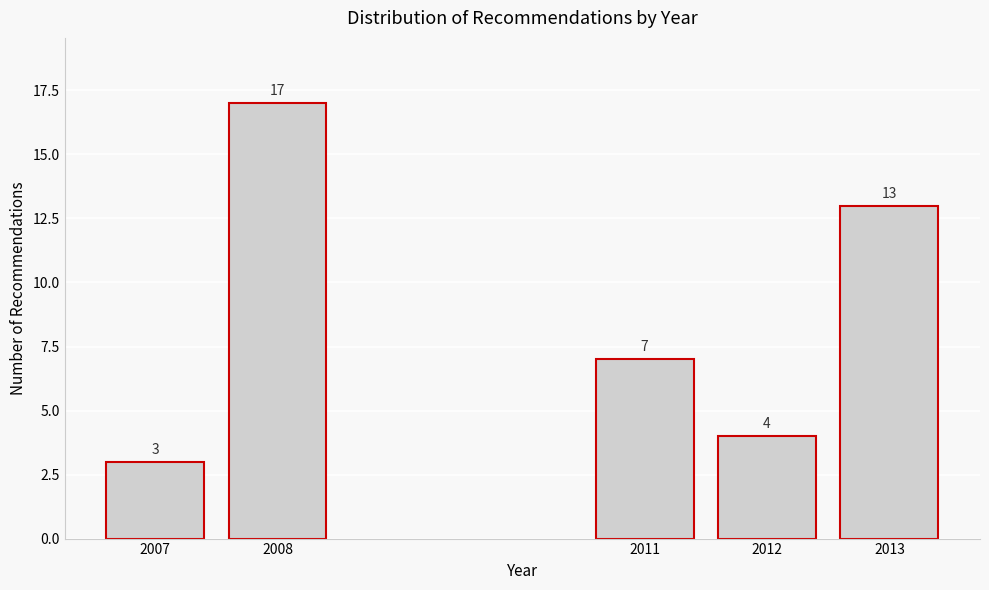

Reading left to right, list all the values displayed in this chart.

2007=3	2008=17	2011=7	2012=4	2013=13